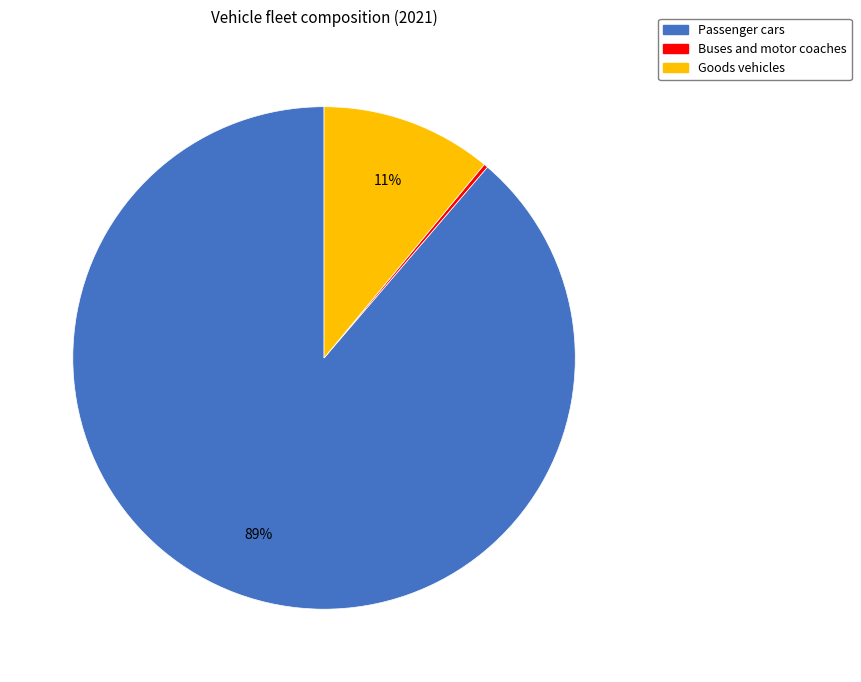

What percentage is the Passenger cars slice, to the nearest percent?

89%